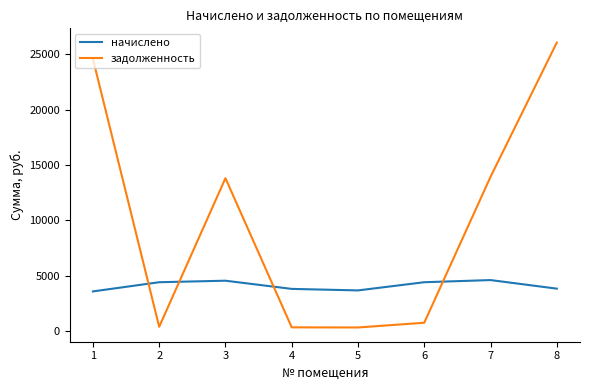

At which label does задолженность first exceed 13800?

1